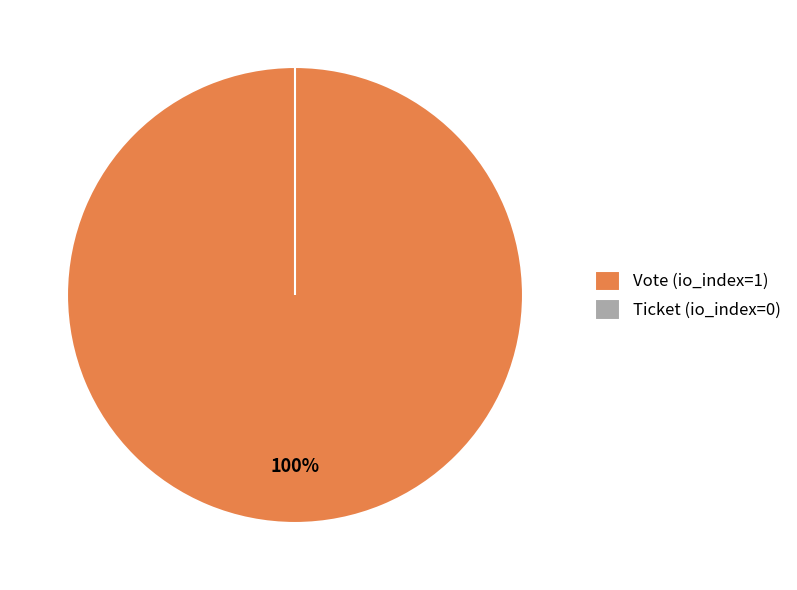

How many slices are in this pie chart?

2